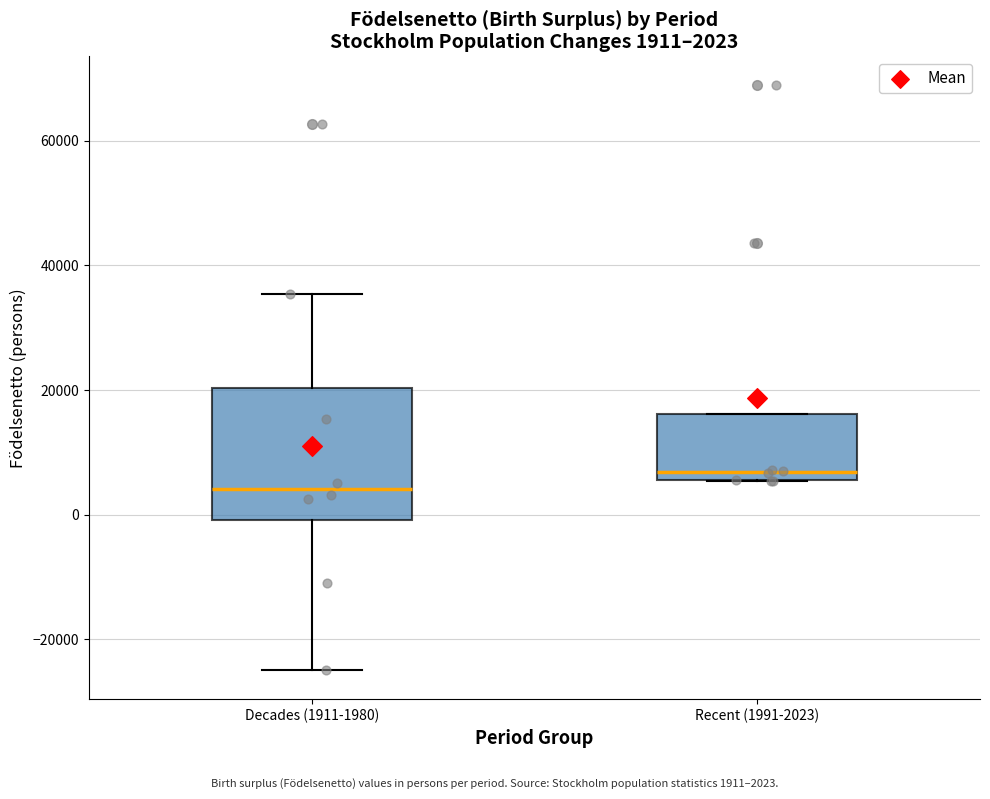

Which box has the lowest median line?

Decades (1911-1980)